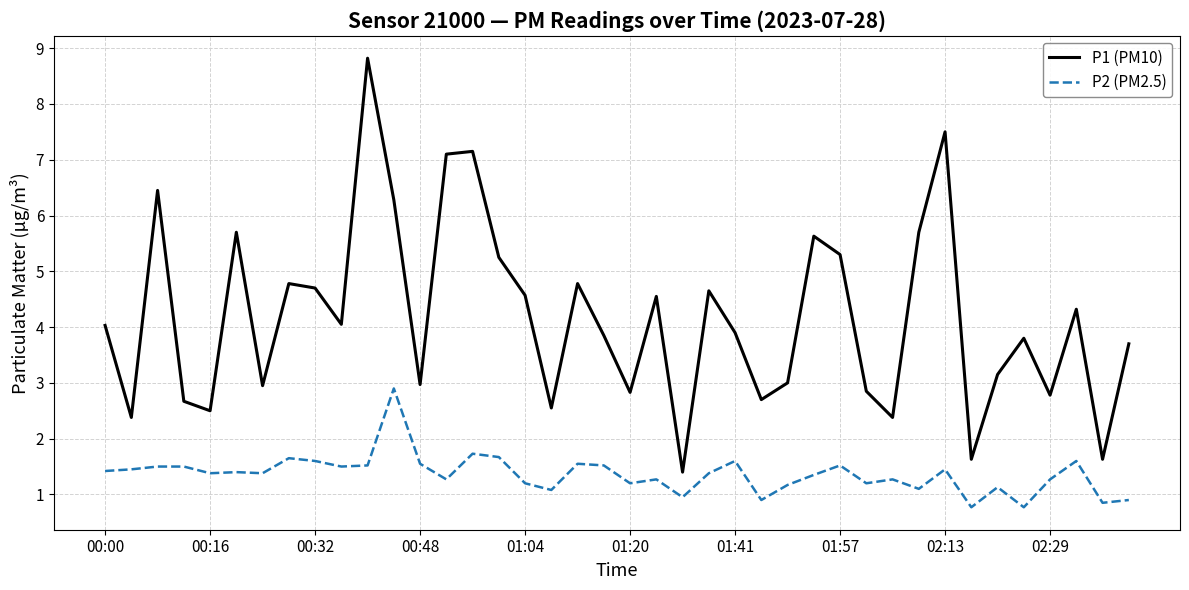

How many series are shown in this chart?

2